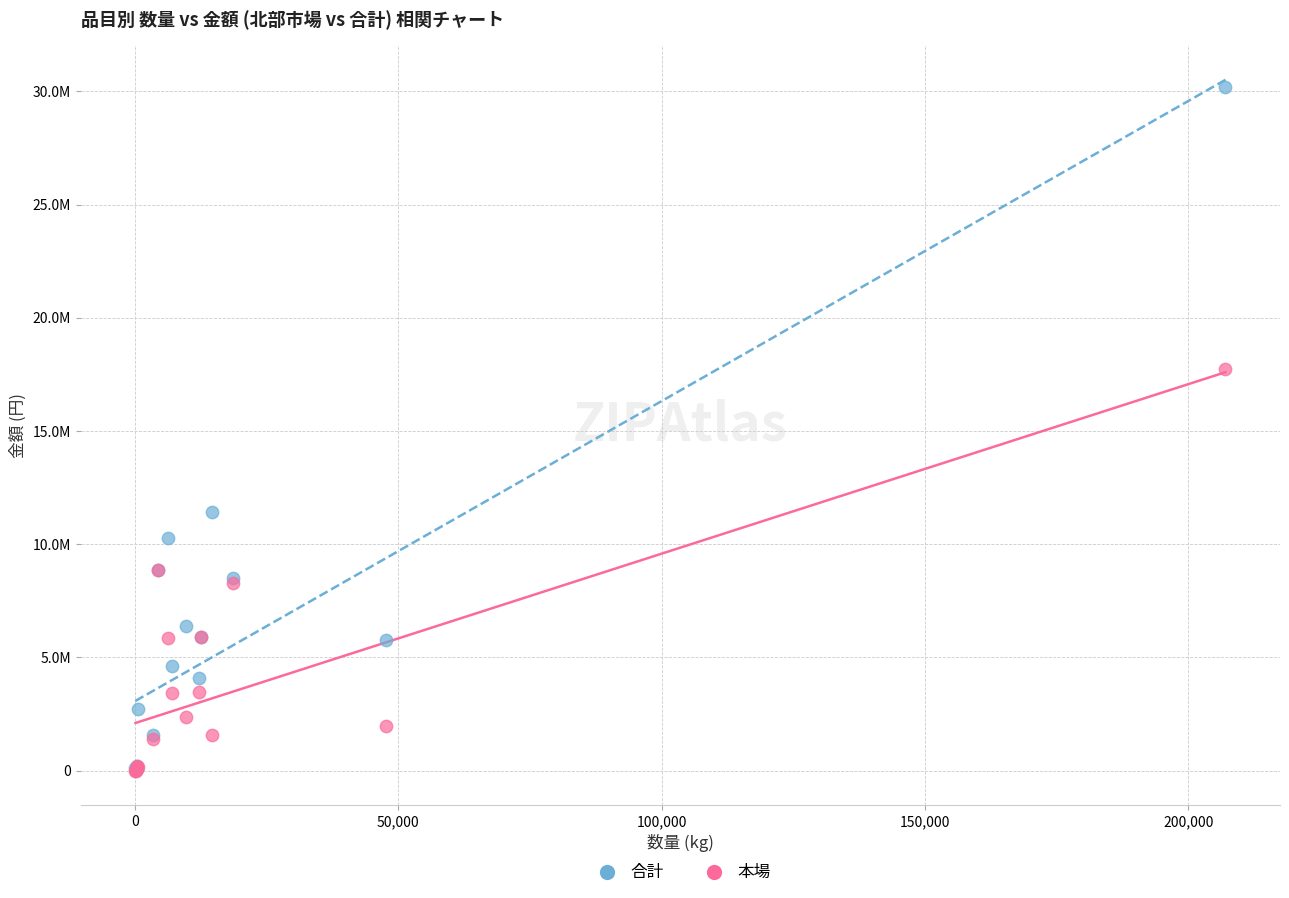

What are all the series names shown in the legend?

合計, 本場